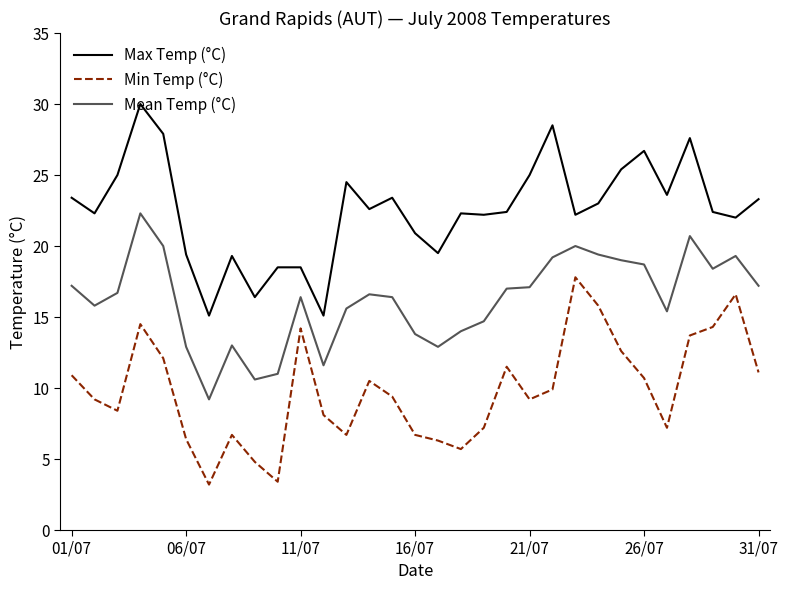

What is the difference between the maximum and minimum values in the Min Temp (°C) series?

14.6